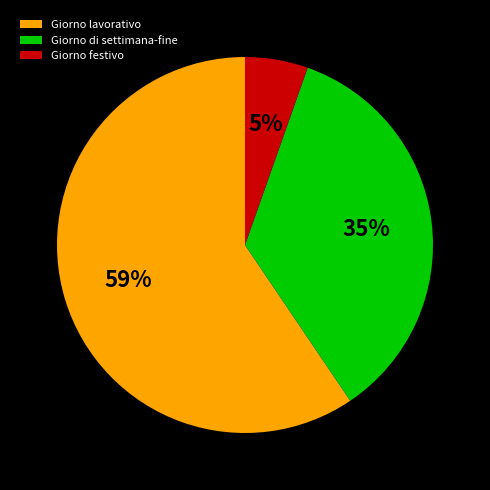

Which slice is the largest?

Giorno lavorativo